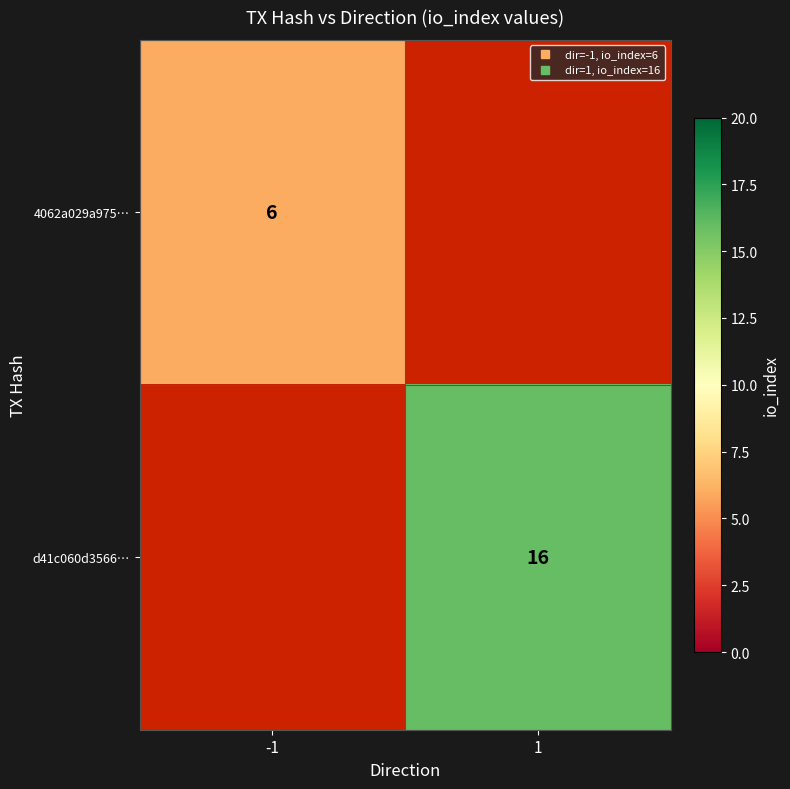

What is the greatest value displayed?

16.0